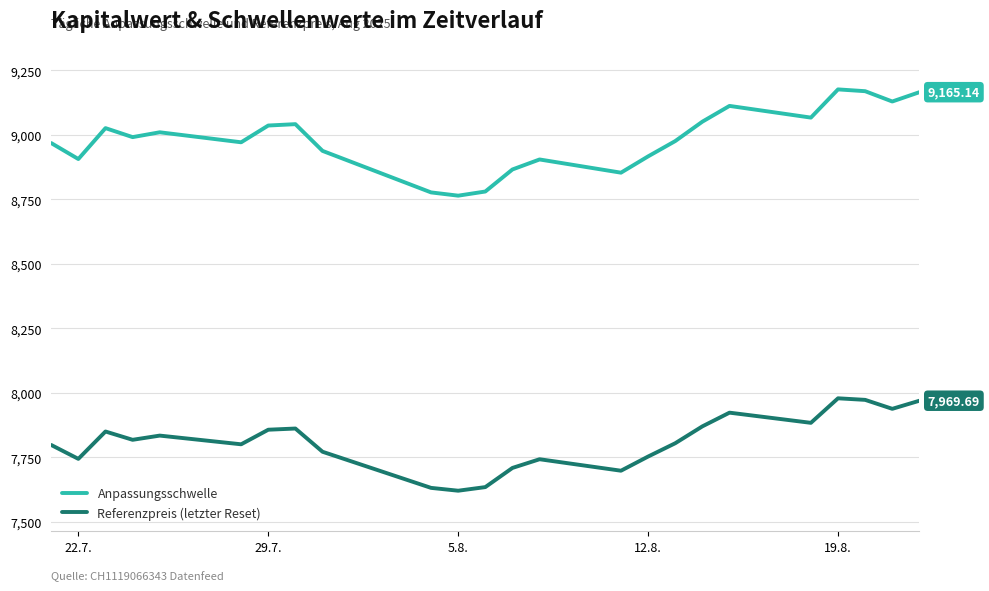

How many values in the Referenzpreis (letzter Reset) series are below 7818?

12